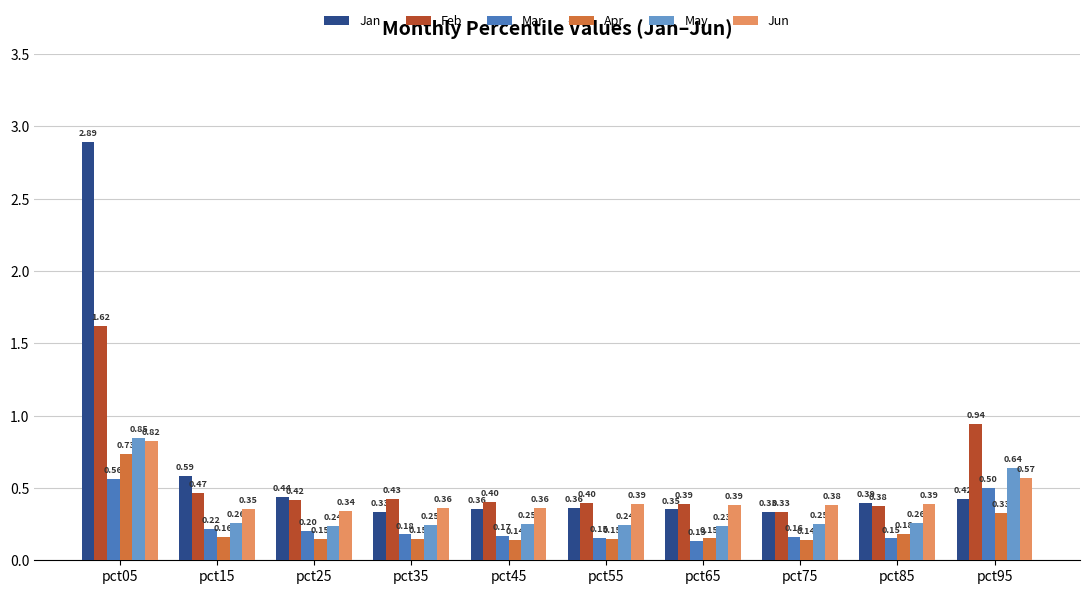

Which series has the largest range (max minus min)?

Jan